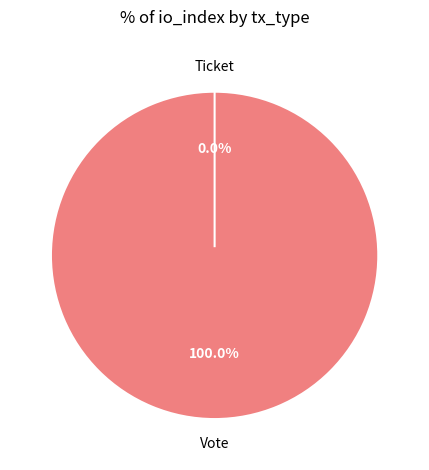

Is the sum of Ticket and Vote greater than half?

Yes